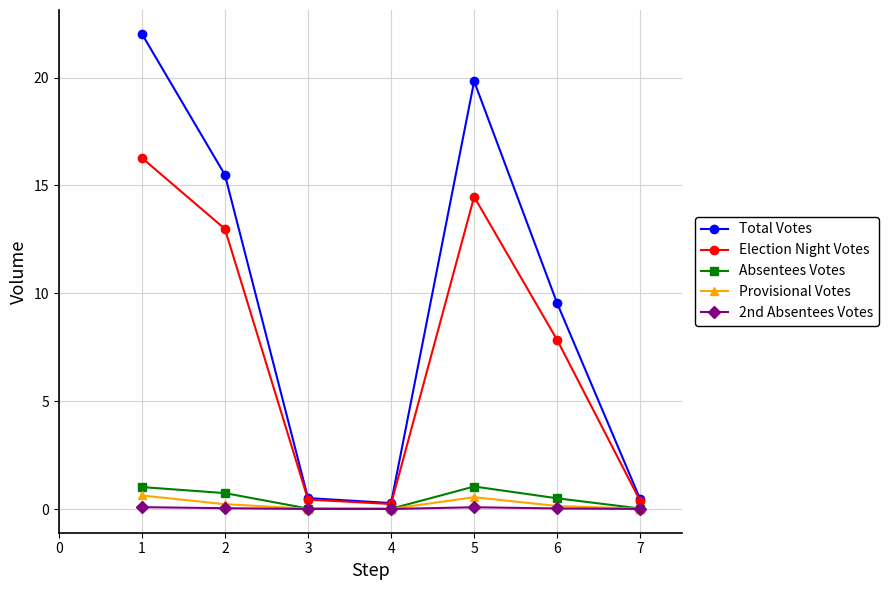

True or false: Election Night Votes and 2nd Absentees Votes intersect in this chart.

False